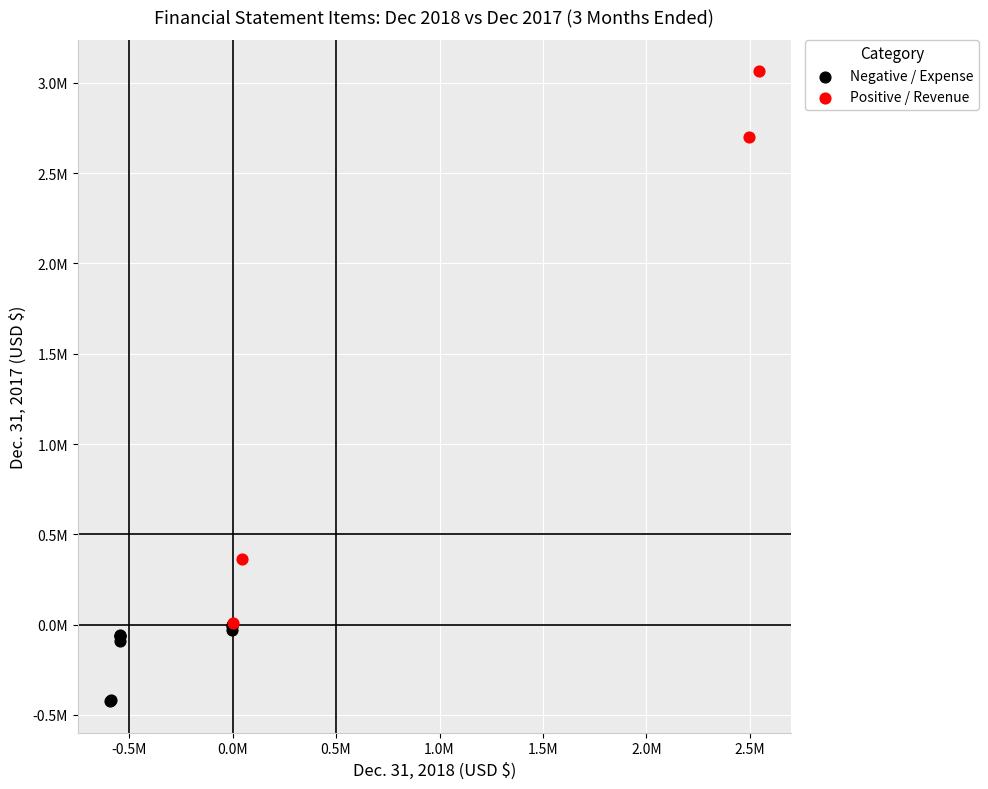

Which series contains the lowest Y value?

Negative / Expense